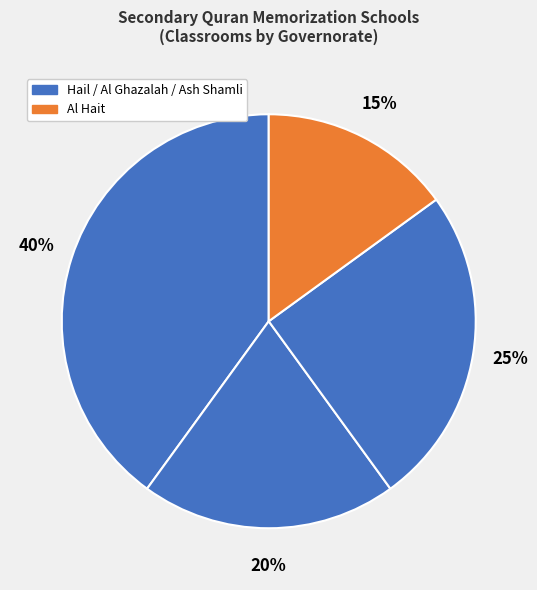

How many segments does this pie chart have?

4